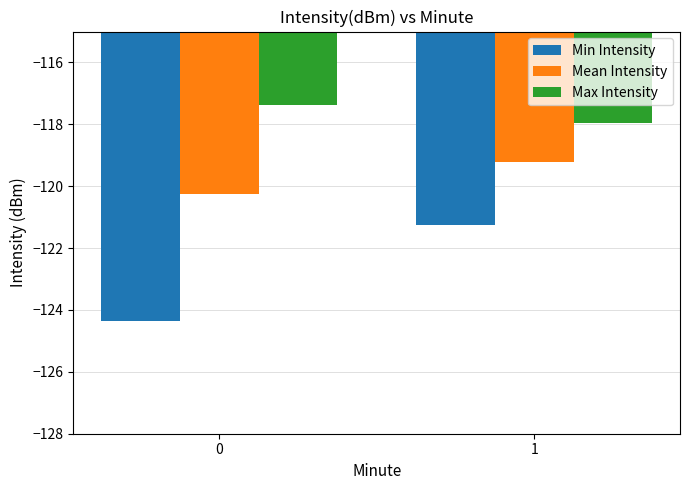

How many distinct data groups are displayed?

3